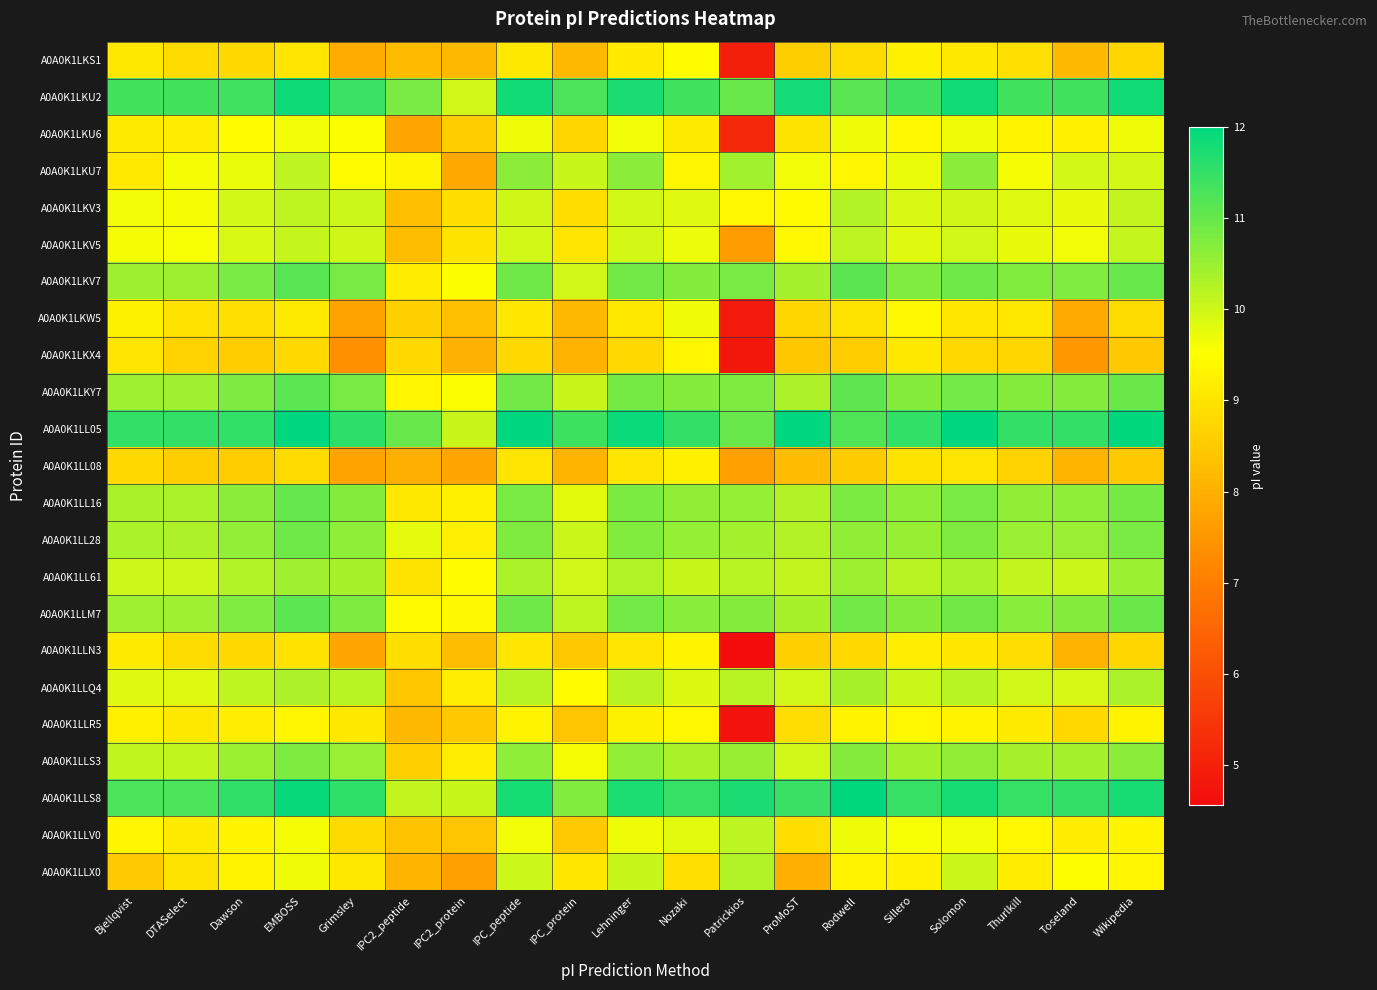

Rank the series by their maximum value, from highest to lowest.

A0A0K1LL05, A0A0K1LLS8, A0A0K1LKU2, A0A0K1LKV7, A0A0K1LKY7, A0A0K1LLM7, A0A0K1LL16, A0A0K1LL28, A0A0K1LLS3, A0A0K1LKU7, A0A0K1LL61, A0A0K1LLQ4, A0A0K1LLX0, A0A0K1LKV3, A0A0K1LKV5, A0A0K1LLV0, A0A0K1LKU6, A0A0K1LKW5, A0A0K1LKS1, A0A0K1LLR5, A0A0K1LKX4, A0A0K1LLN3, A0A0K1LL08